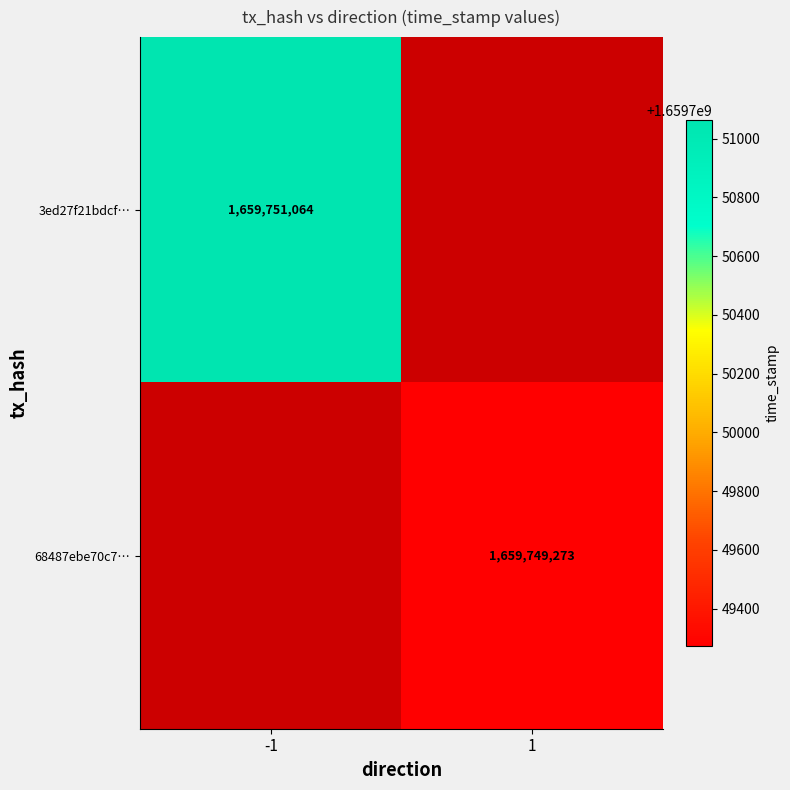

The 68487ebe70c7… series shows 1659749273 at 1. True or false?

True